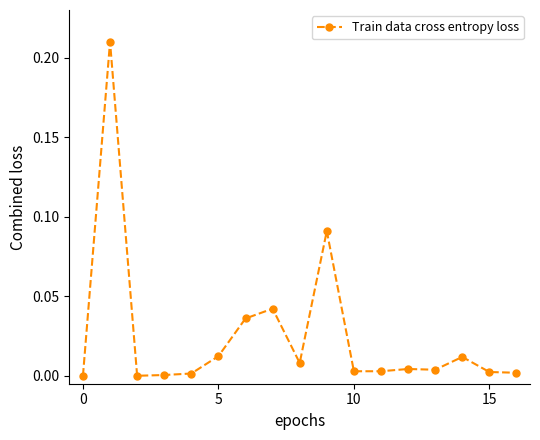

True or false: the data has more than 0 interior local peaks.

True